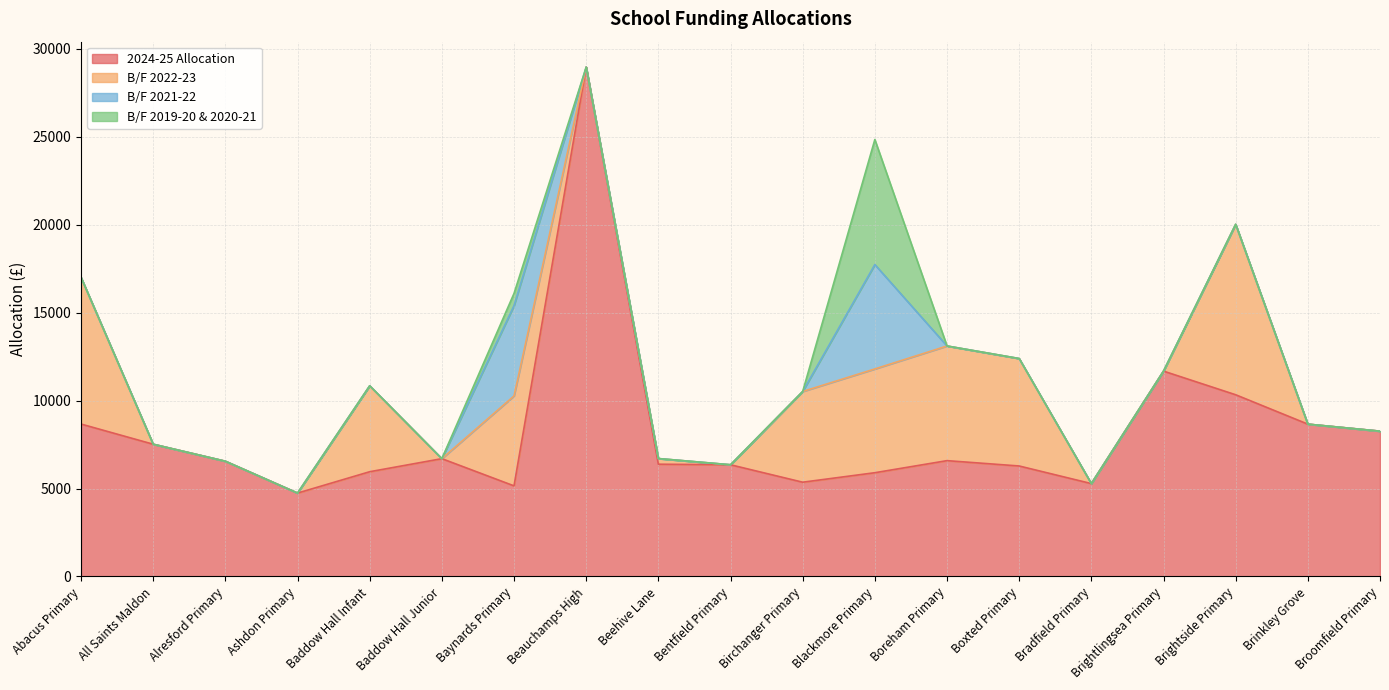

What is the average value of the B/F 2019-20 & 2020-21 series?

410.7